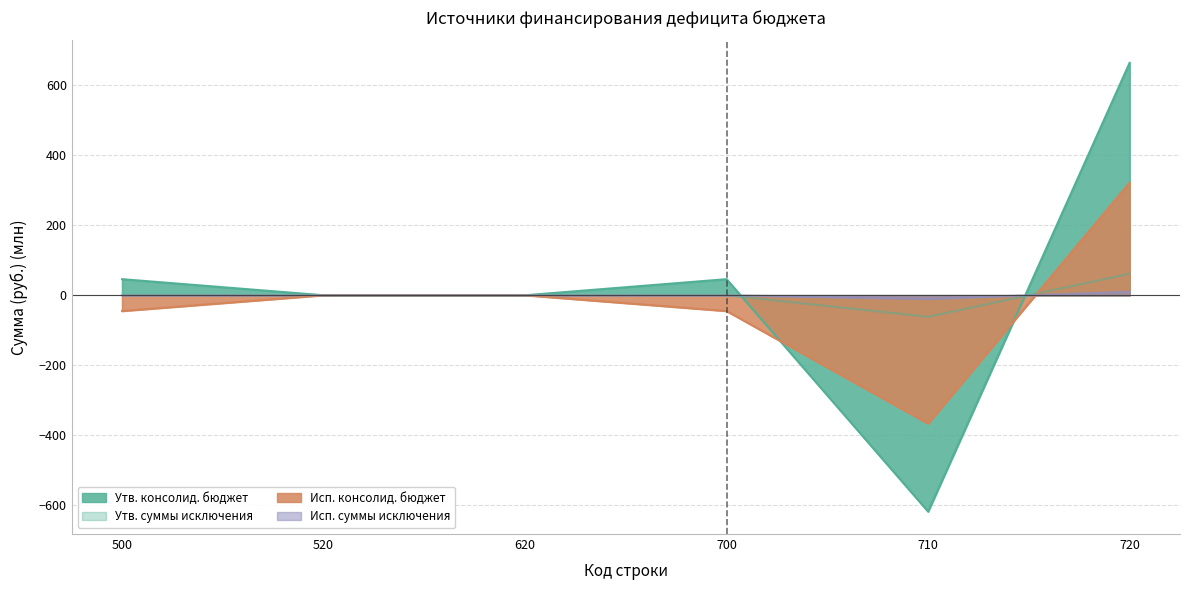

True or false: Утв. суммы исключения and Утв. консолид. бюджет intersect in this chart.

True